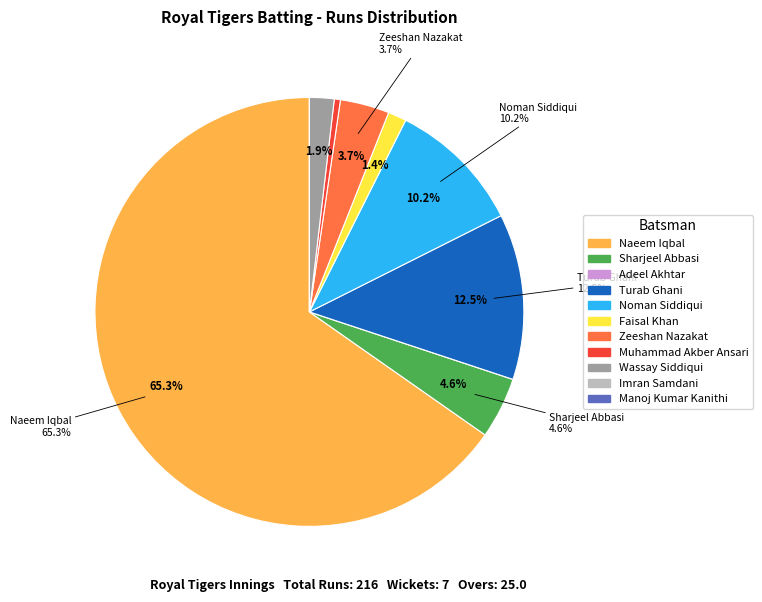

Count the number of slices in the pie.

11